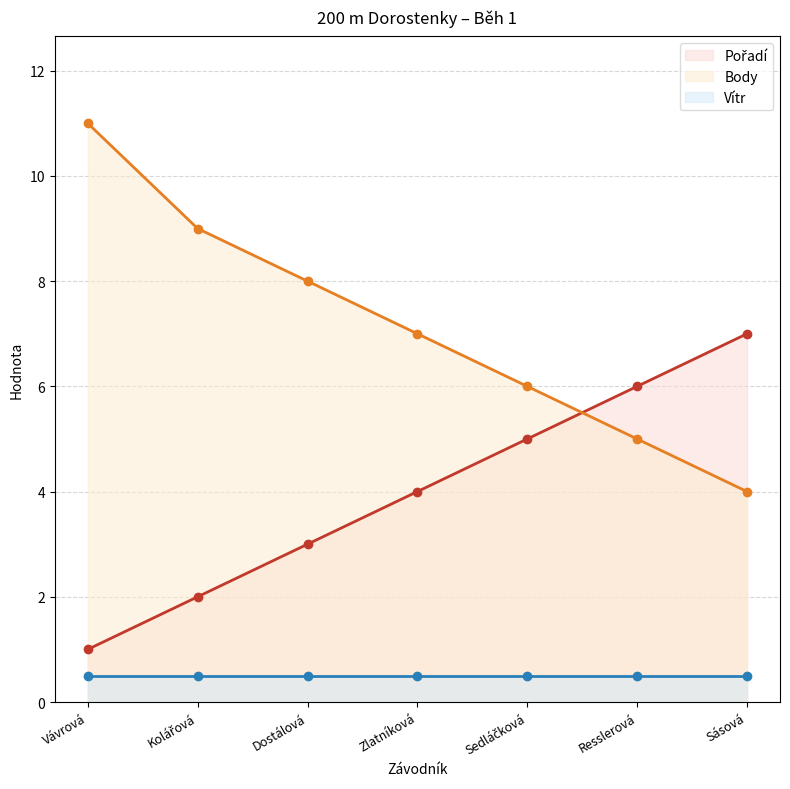

What position from the right is Sedláčková?

3